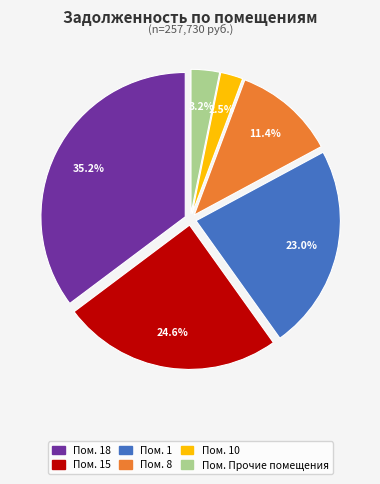

How many slices are in this pie chart?

6